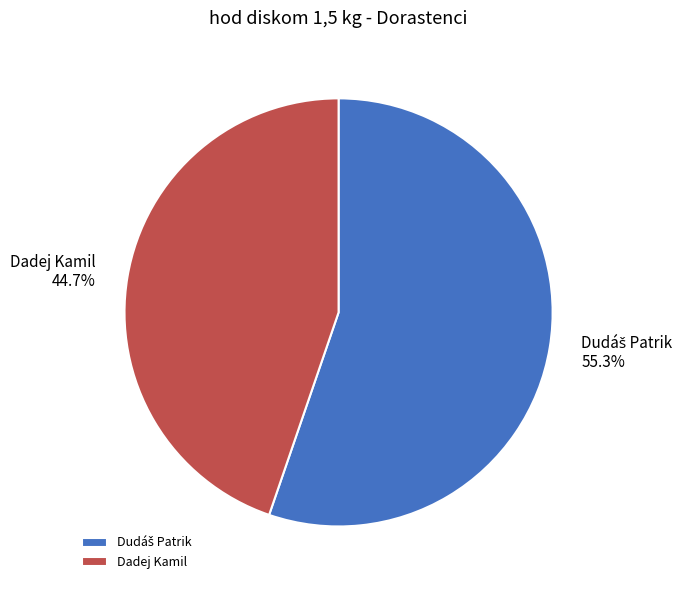

Which slice is the smallest?

Dadej Kamil